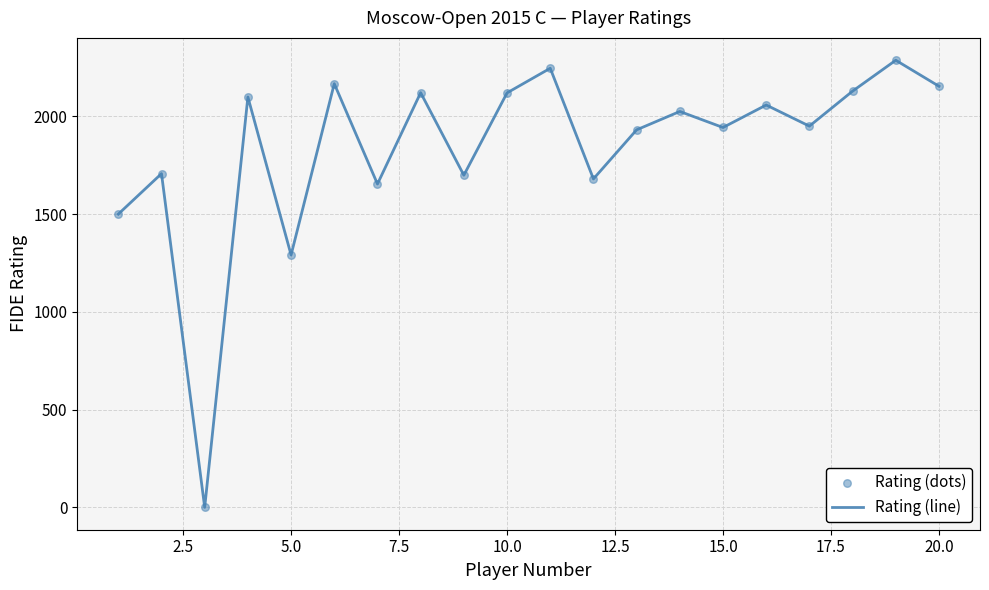

What is the maximum value shown in the chart?

2287